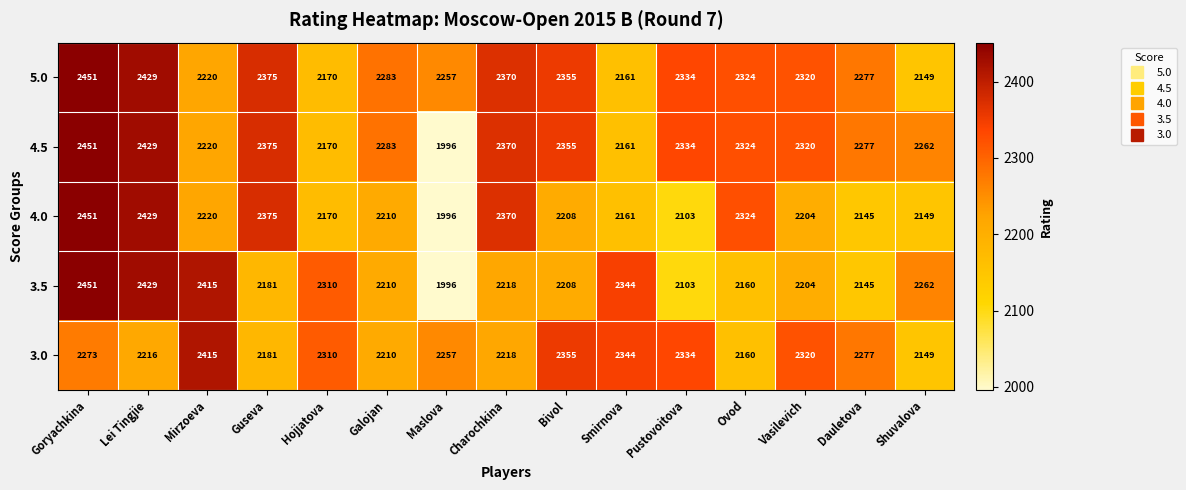

What is the sum of the 4.5 values at Maslova and Galojan?

4279